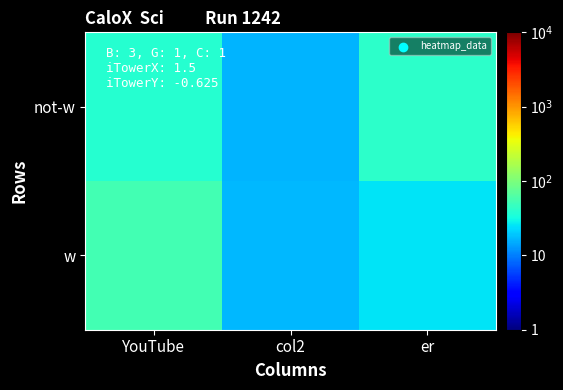

What is the maximum value shown in the chart?

54